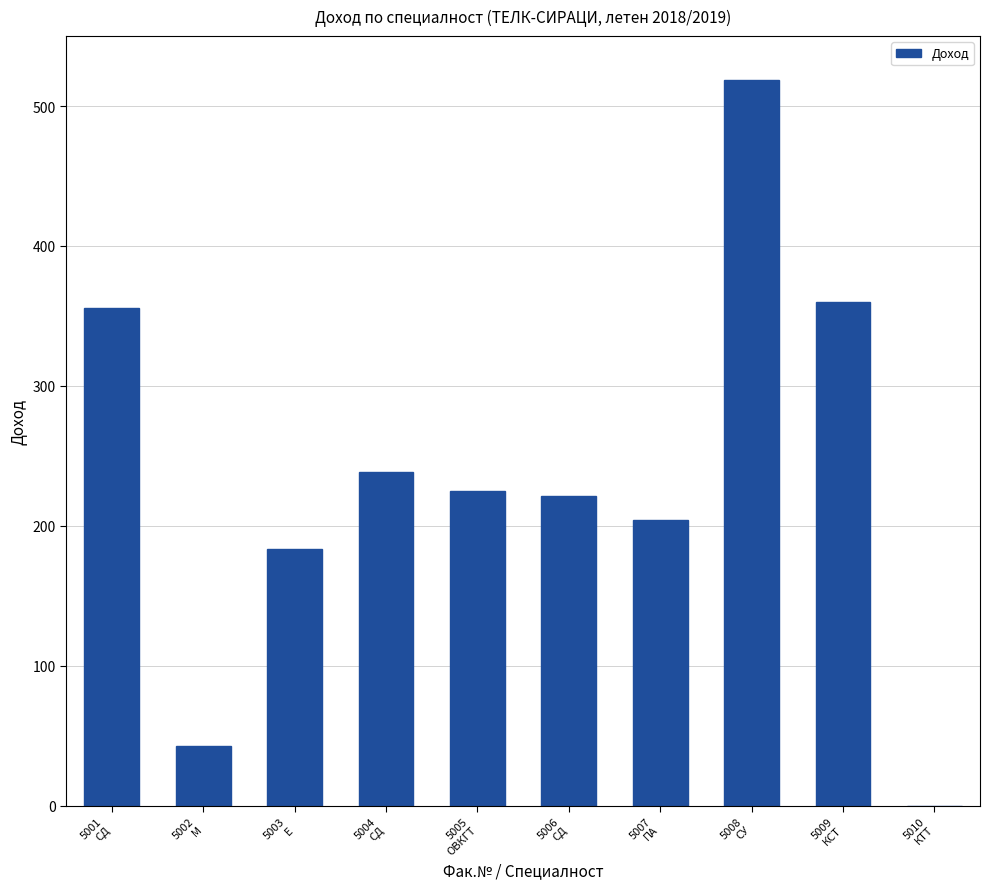

What is the greatest value displayed?

518.7